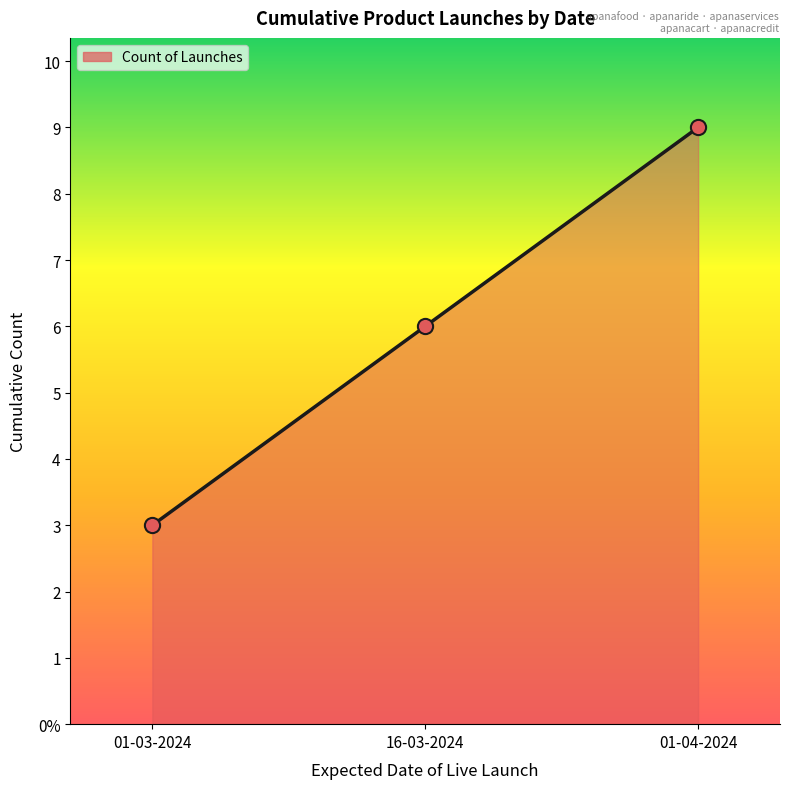

What is the change in value from 01-03-2024 to 16-03-2024?

+3